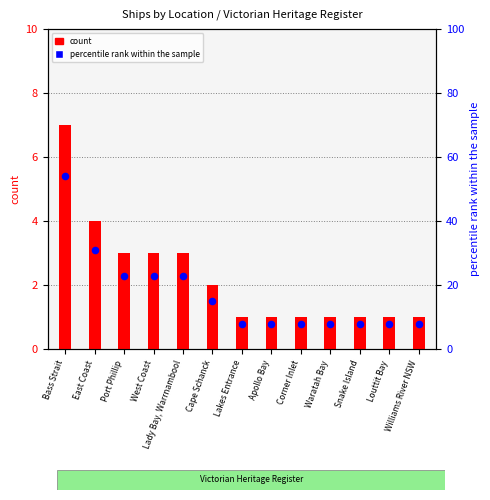

Which series contains the highest Y value?

percentile rank within the sample